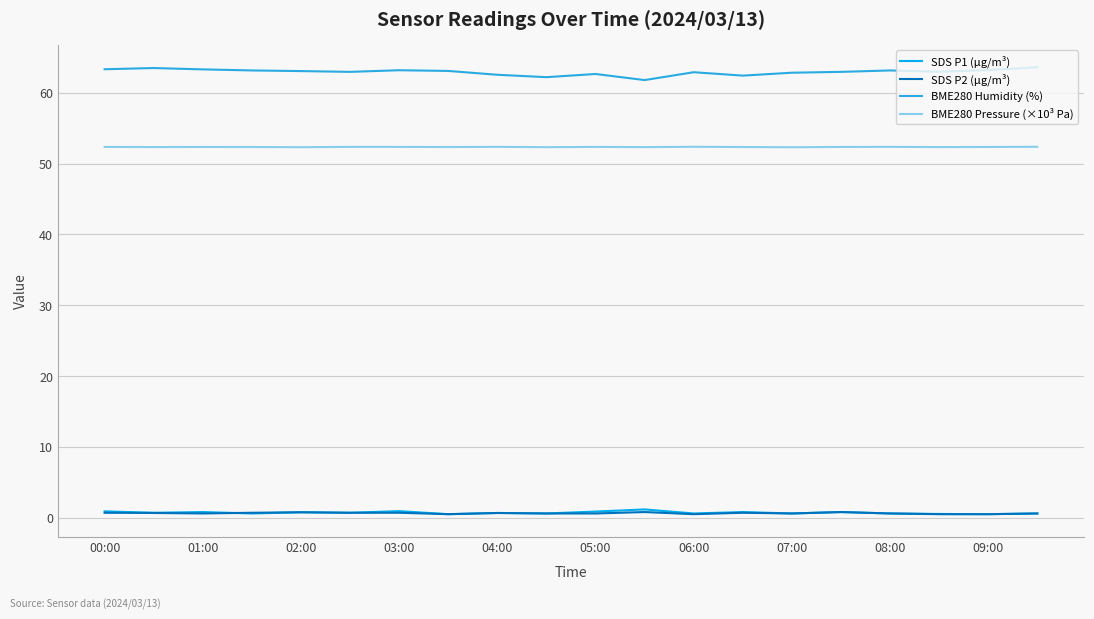

True or false: BME280 Humidity (%) and SDS P2 (µg/m³) cross at least once.

False